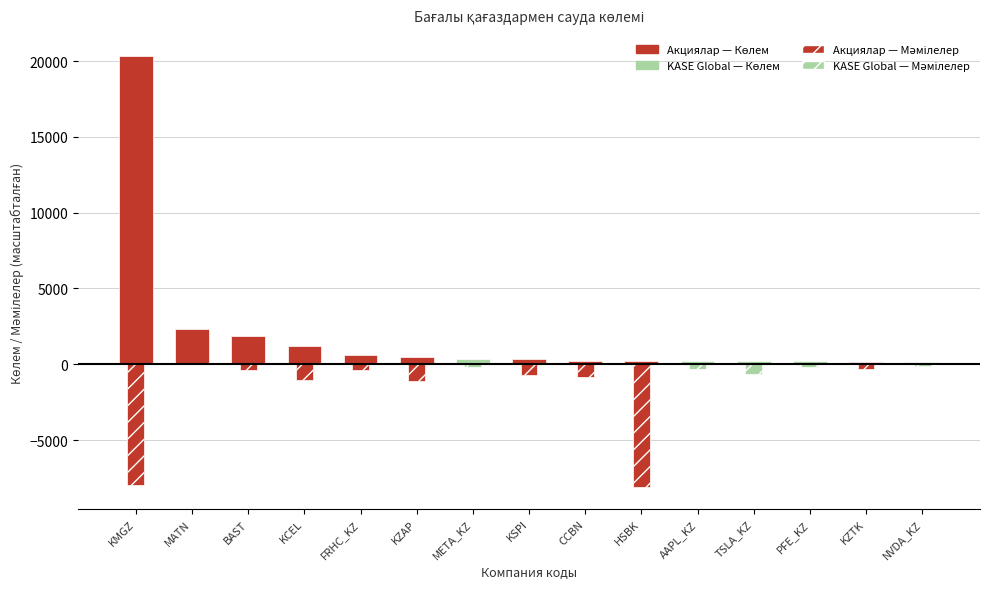

What is the difference between the values at BAST and KSPI?

1525.3